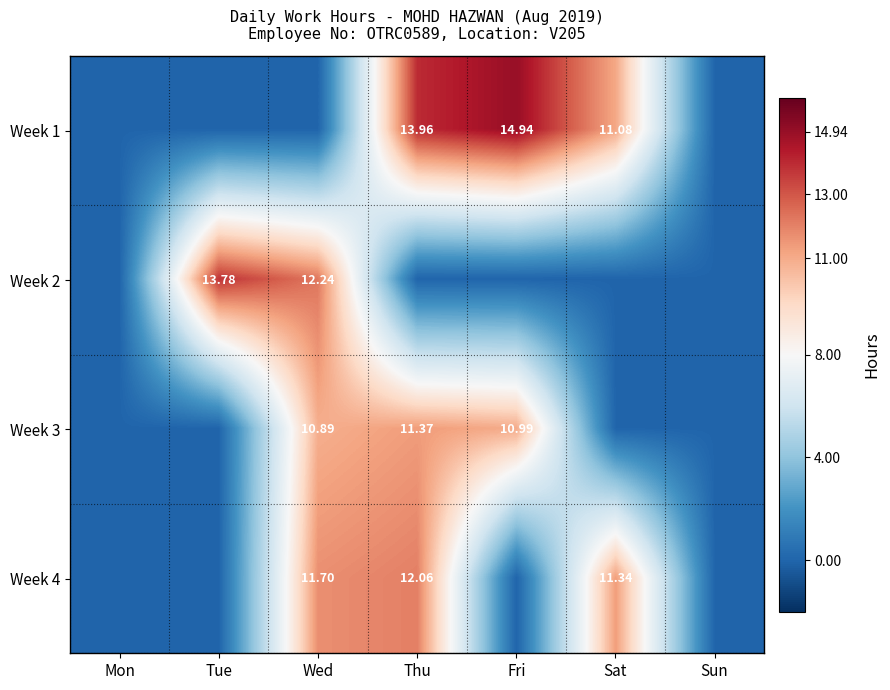

What is the sum of all Week 3 values?

33.2